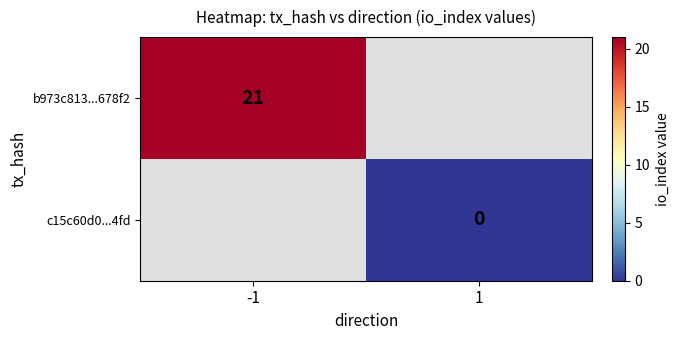

What is the greatest value displayed?

21.0